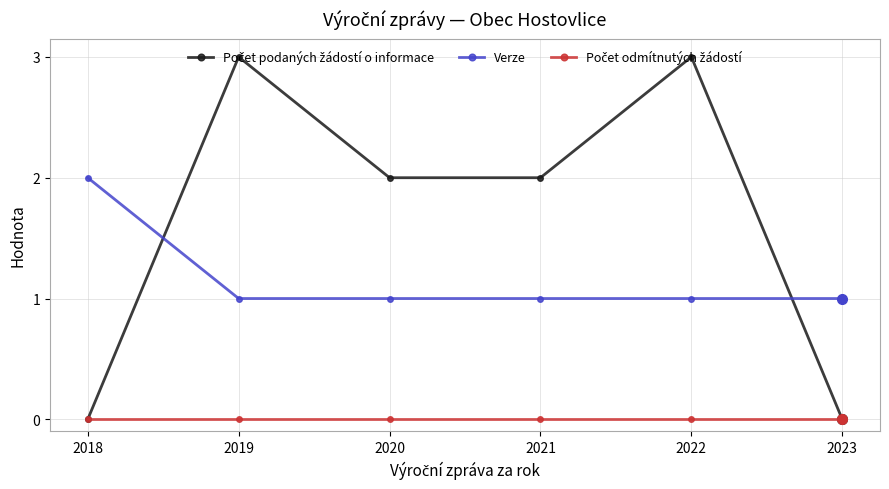

The value of Verze at 2020 is 1. True or false?

True